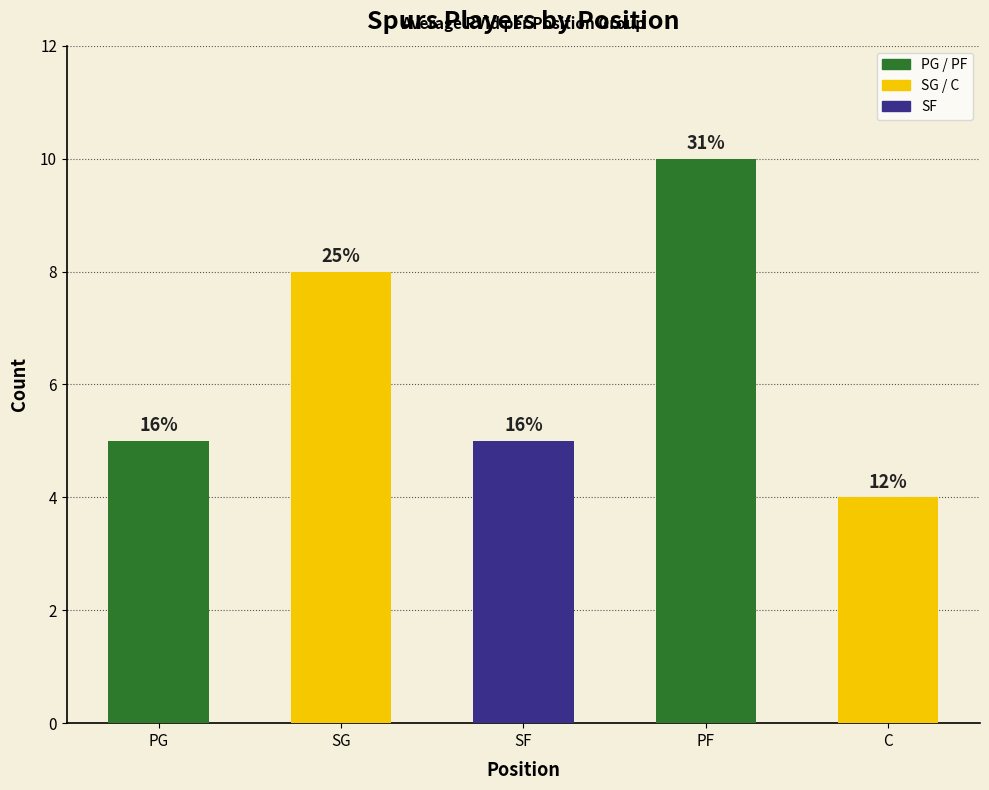

The value at PF is 4. True or false?

False